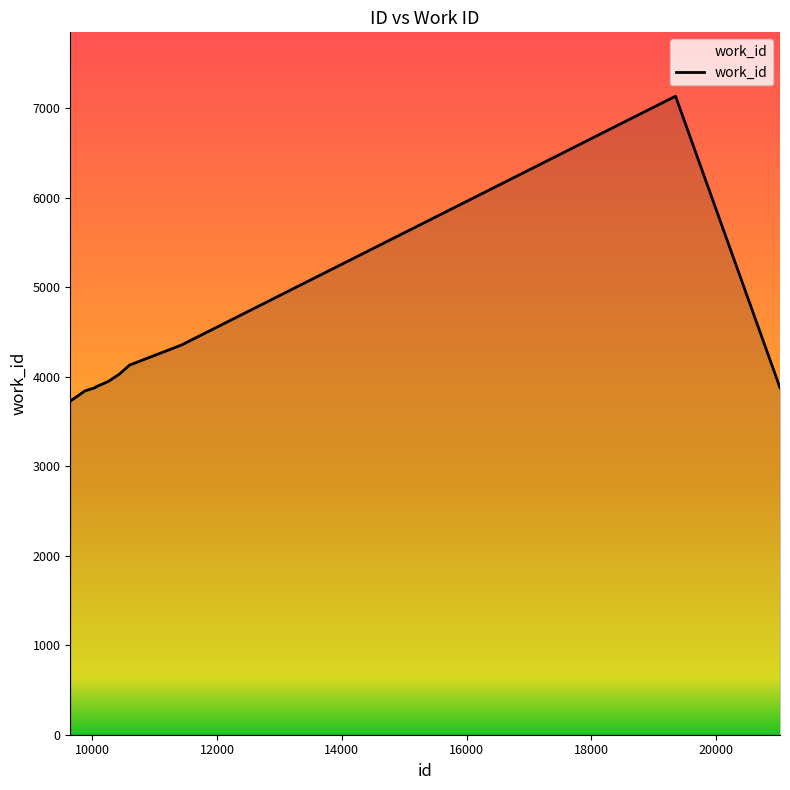

What is the greatest value displayed?

7132